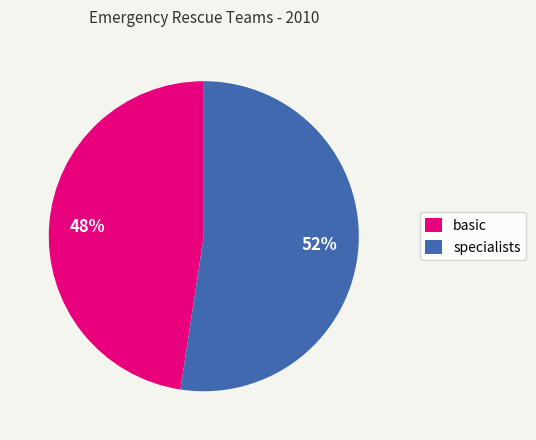

To the nearest percent, what is the combined percentage of basic and specialists?

100%